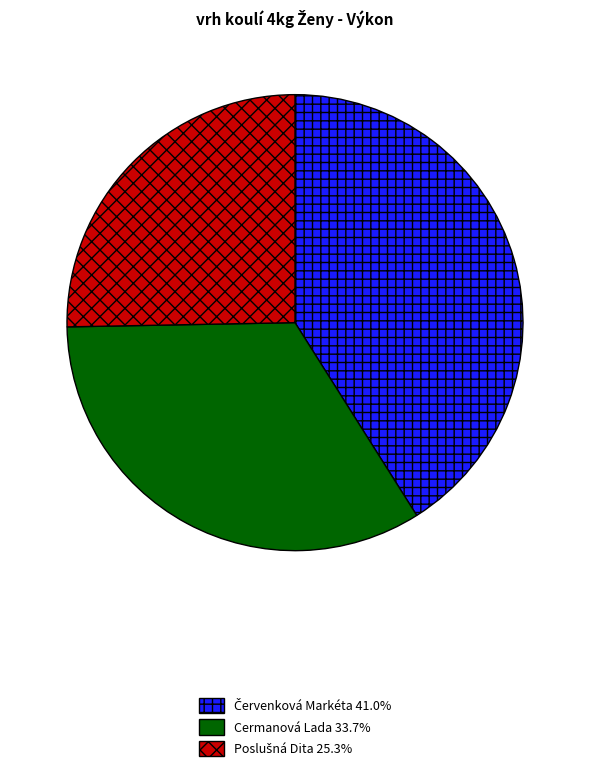

Does any single category account for the majority?

No